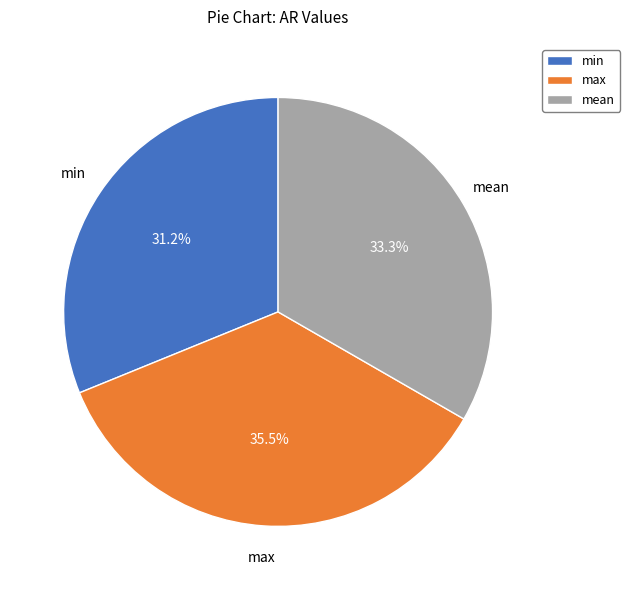

What percentage do min and max together represent?

66.7%